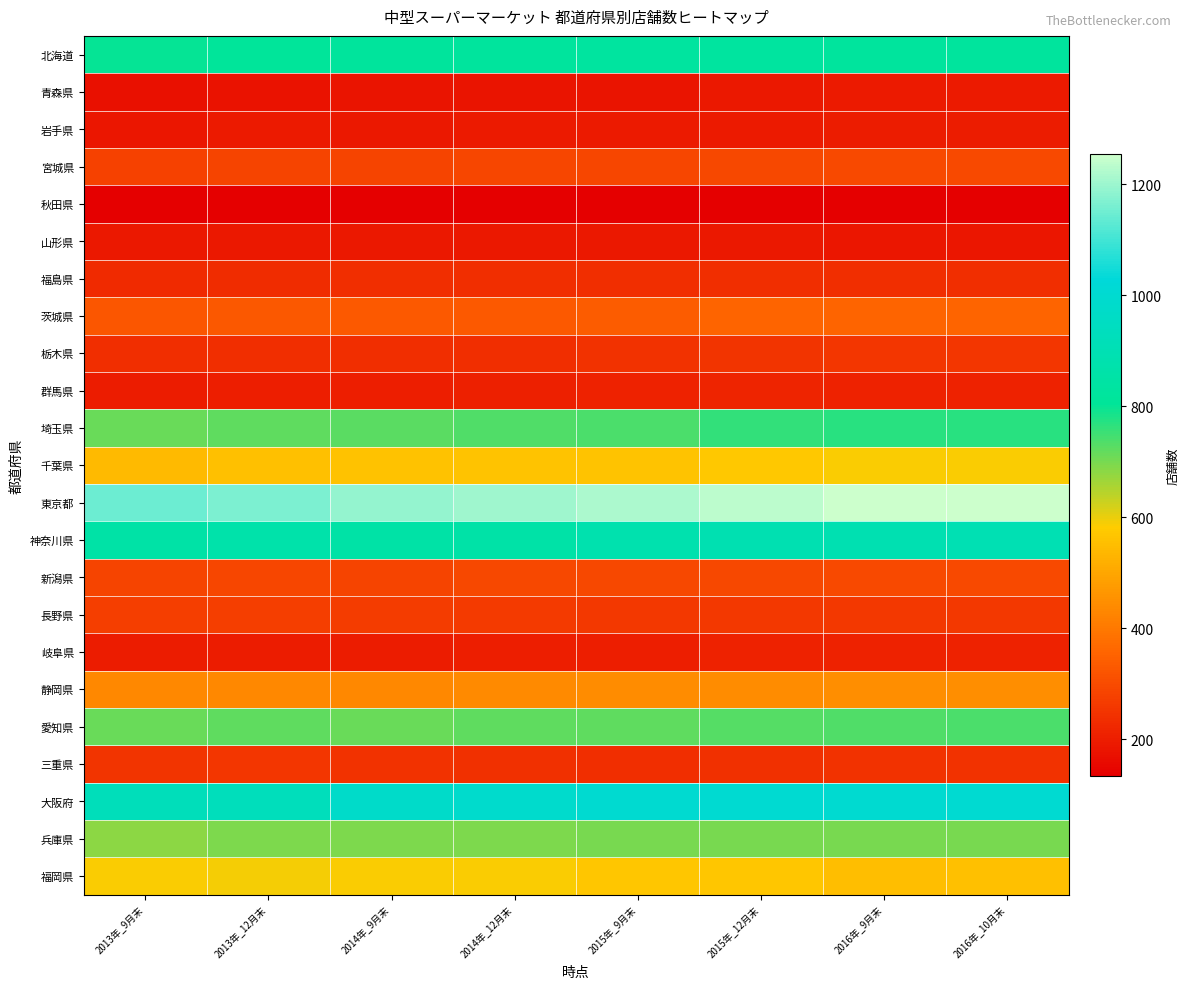

Reading right to left, what are all the values shown in this chart?

北海道: 2016年_10月末=823	2016年_9月末=823	2015年_12月末=827	2015年_9月末=826	2014年_12月末=821	2014年_9月末=820	2013年_12月末=808	2013年_9月末=802
青森県: 2016年_10月末=191	2016年_9月末=191	2015年_12月末=187	2015年_9月末=181	2014年_12月末=181	2014年_9月末=180	2013年_12月末=174	2013年_9月末=172
岩手県: 2016年_10月末=198	2016年_9月末=198	2015年_12月末=194	2015年_9月末=192	2014年_12月末=190	2014年_9月末=188	2013年_12月末=191	2013年_9月末=183
宮城県: 2016年_10月末=297	2016年_9月末=297	2015年_12月末=291	2015年_9月末=287	2014年_12月末=288	2014年_9月末=285	2013年_12月末=282	2013年_9月末=281
秋田県: 2016年_10月末=134	2016年_9月末=134	2015年_12月末=133	2015年_9月末=134	2014年_12月末=136	2014年_9月末=135	2013年_12月末=133	2013年_9月末=133
山形県: 2016年_10月末=185	2016年_9月末=185	2015年_12月末=187	2015年_9月末=187	2014年_12月末=188	2014年_9月末=186	2013年_12月末=187	2013年_9月末=187
福島県: 2016年_10月末=234	2016年_9月末=234	2015年_12月末=234	2015年_9月末=235	2014年_12月末=234	2014年_9月末=234	2013年_12月末=232	2013年_9月末=227
茨城県: 2016年_10月末=353	2016年_9月末=352	2015年_12月末=352	2015年_9月末=338	2014年_12月末=334	2014年_9月末=332	2013年_12月末=327	2013年_9月末=325
栃木県: 2016年_10月末=255	2016年_9月末=254	2015年_12月末=247	2015年_9月末=244	2014年_12月末=238	2014年_9月末=235	2013年_12月末=234	2013年_9月末=237
群馬県: 2016年_10月末=211	2016年_9月末=211	2015年_12月末=212	2015年_9月末=210	2014年_12月末=204	2014年_9月末=203	2013年_12月末=203	2013年_9月末=196
埼玉県: 2016年_10月末=771	2016年_9月末=768	2015年_12月末=761	2015年_9月末=738	2014年_12月末=733	2014年_9月末=726	2013年_12月末=721	2013年_9月末=715
千葉県: 2016年_10月末=587	2016年_9月末=586	2015年_12月末=575	2015年_9月末=564	2014年_12月末=565	2014年_9月末=561	2013年_12月末=556	2013年_9月末=544
東京都: 2016年_10月末=1254	2016年_9月末=1250	2015年_12月末=1235	2015年_9月末=1216	2014年_12月末=1205	2014年_9月末=1192	2013年_12月末=1166	2013年_9月末=1148
神奈川県: 2016年_10月末=895	2016年_9月末=894	2015年_12月末=893	2015年_9月末=881	2014年_12月末=856	2014年_9月末=855	2013年_12月末=865	2013年_9月末=855
新潟県: 2016年_10月末=296	2016年_9月末=297	2015年_12月末=295	2015年_9月末=291	2014年_12月末=291	2014年_9月末=285	2013年_12月末=287	2013年_9月末=284
長野県: 2016年_10月末=258	2016年_9月末=258	2015年_12月末=258	2015年_9月末=259	2014年_12月末=264	2014年_9月末=266	2013年_12月末=272	2013年_9月末=269
岐阜県: 2016年_10月末=209	2016年_9月末=209	2015年_12月末=211	2015年_9月末=199	2014年_12月末=199	2014年_9月末=198	2013年_12月末=195	2013年_9月末=195
静岡県: 2016年_10月末=445	2016年_9月末=444	2015年_12月末=442	2015年_9月末=443	2014年_12月末=439	2014年_9月末=434	2013年_12月末=434	2013年_9月末=433
愛知県: 2016年_10月末=740	2016年_9月末=736	2015年_12月末=730	2015年_9月末=722	2014年_12月末=722	2014年_9月末=715	2013年_12月末=724	2013年_9月末=713
三重県: 2016年_10月末=245	2016年_9月末=245	2015年_12月末=241	2015年_9月末=235	2014年_12月末=240	2014年_9月末=243	2013年_12月末=253	2013年_9月末=250
大阪府: 2016年_10月末=1003	2016年_9月末=1000	2015年_12月末=1001	2015年_9月末=998	2014年_12月末=984	2014年_9月末=976	2013年_12月末=929	2013年_9月末=922
兵庫県: 2016年_10月末=701	2016年_9月末=700	2015年_12月末=701	2015年_9月末=698	2014年_12月末=697	2014年_9月末=696	2013年_12月末=697	2013年_9月末=684
福岡県: 2016年_10月末=554	2016年_9月末=553	2015年_12月末=569	2015年_9月末=569	2014年_12月末=588	2014年_9月末=586	2013年_12月末=589	2013年_9月末=586